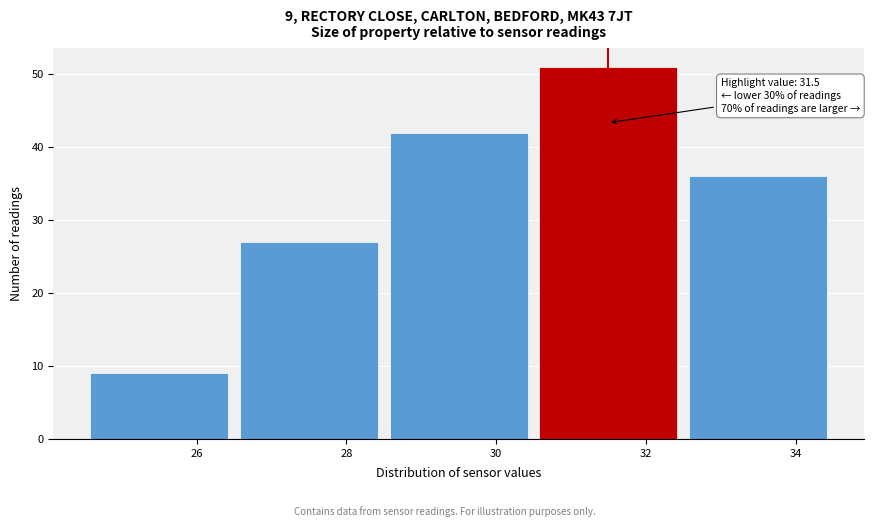

Over which range of the x-axis is the bar tallest?

30.5 to 32.5